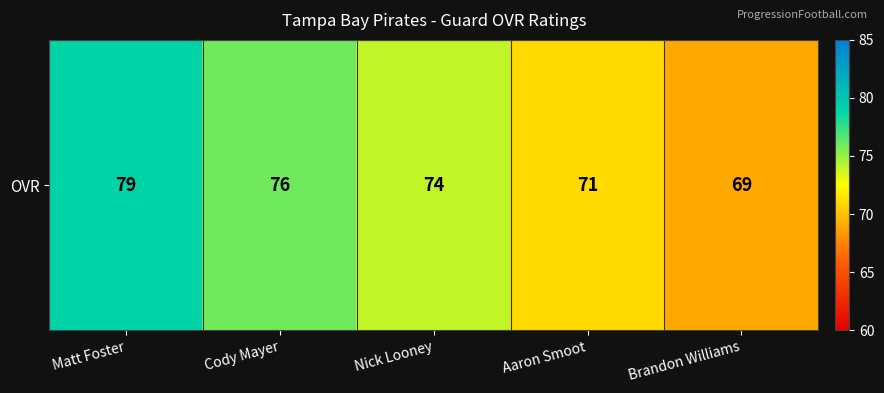

List the labels in order of value, largest first.

Matt Foster, Cody Mayer, Nick Looney, Aaron Smoot, Brandon Williams